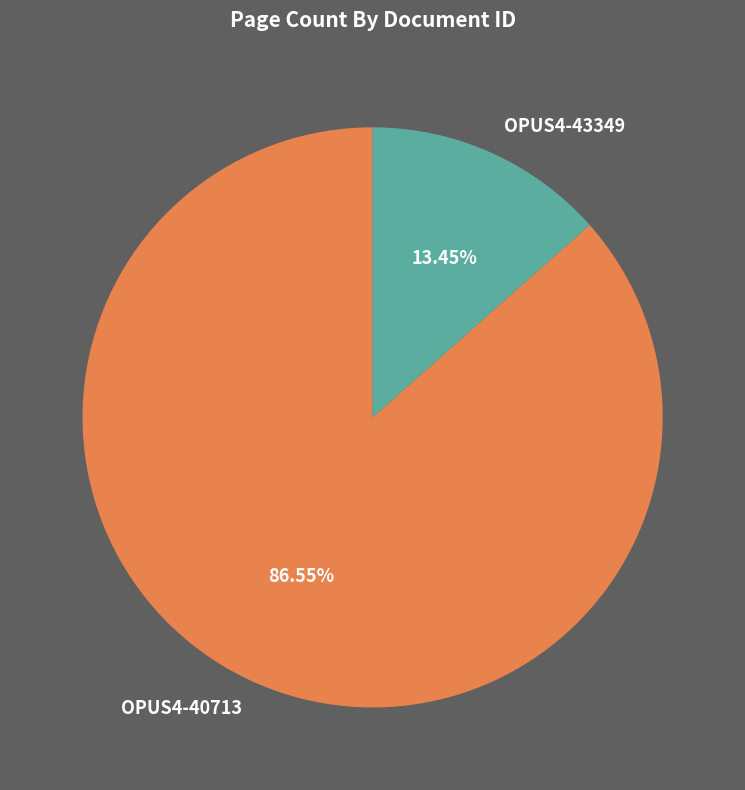

Rank the categories by value from lowest to highest.

OPUS4-43349, OPUS4-40713